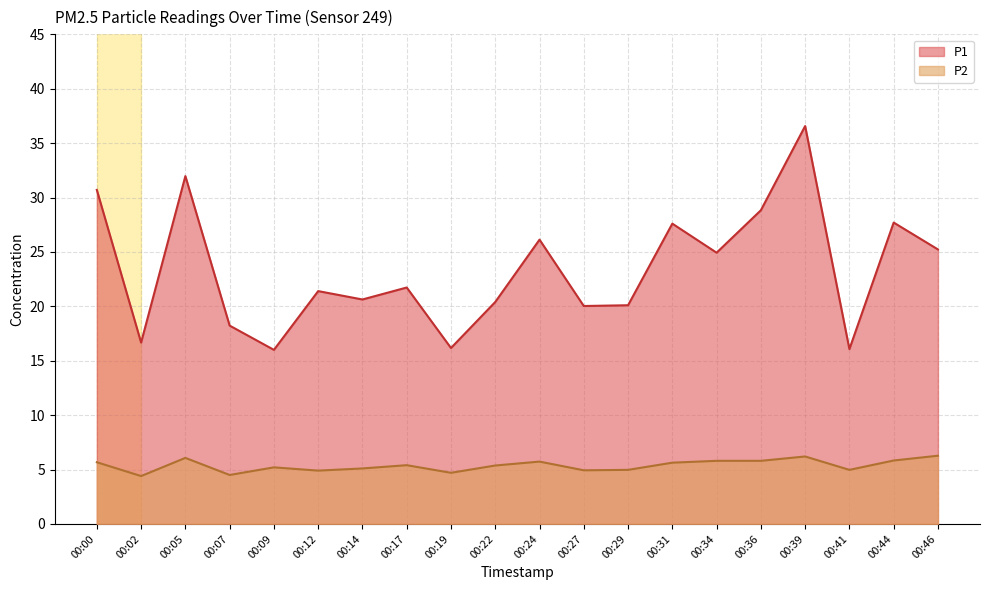

True or false: P1 and P2 intersect in this chart.

False